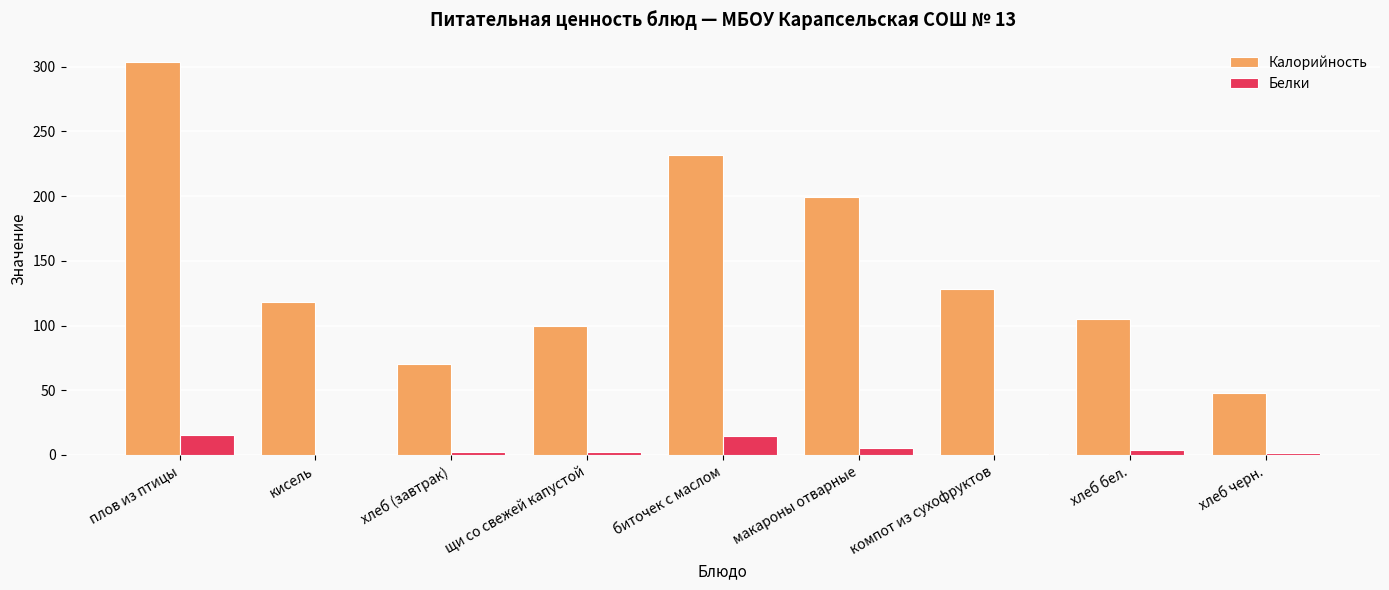

The value of Калорийность at плов из птицы is 303.4. True or false?

True